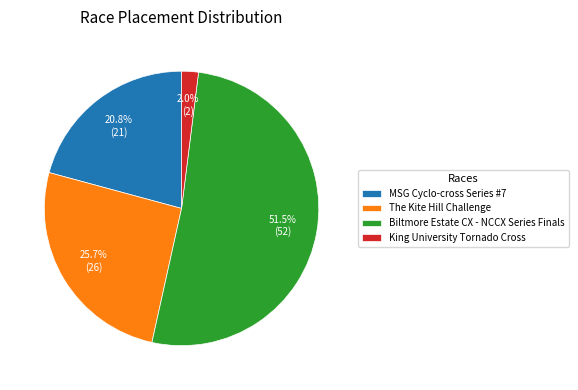

Rank the categories by value from highest to lowest.

Biltmore Estate CX - NCCX Series Finals, The Kite Hill Challenge, MSG Cyclo-cross Series #7, King University Tornado Cross